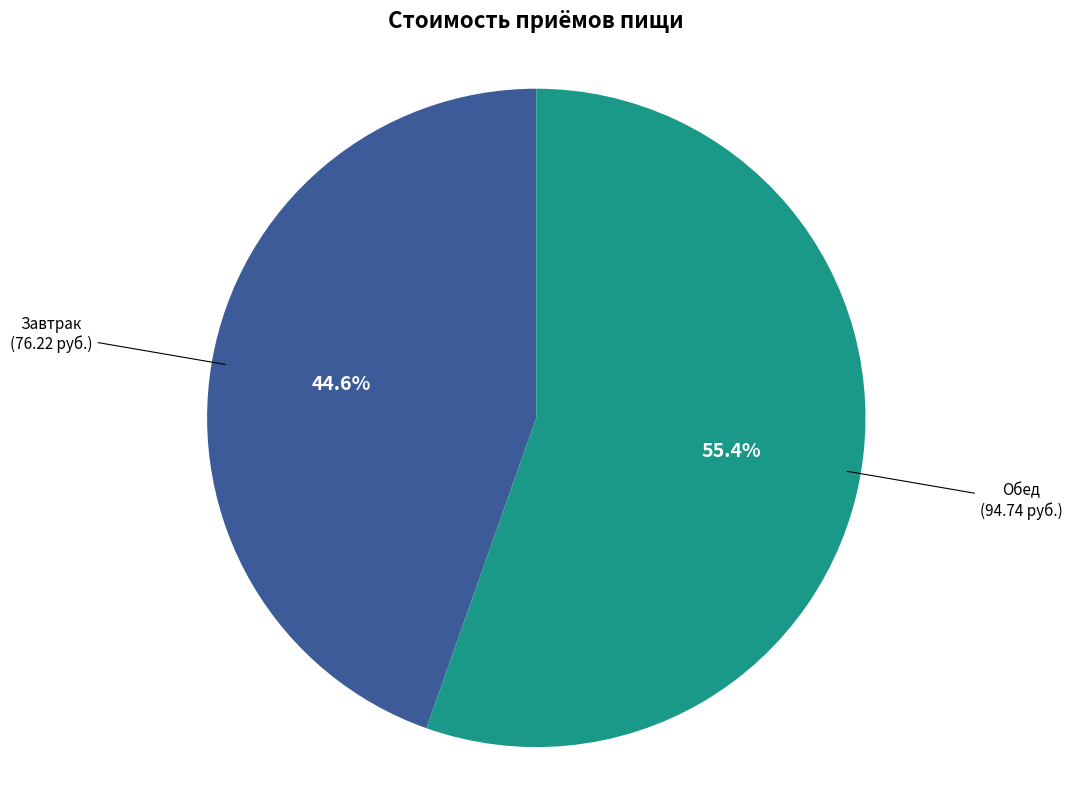

Does any single category account for the majority?

Yes